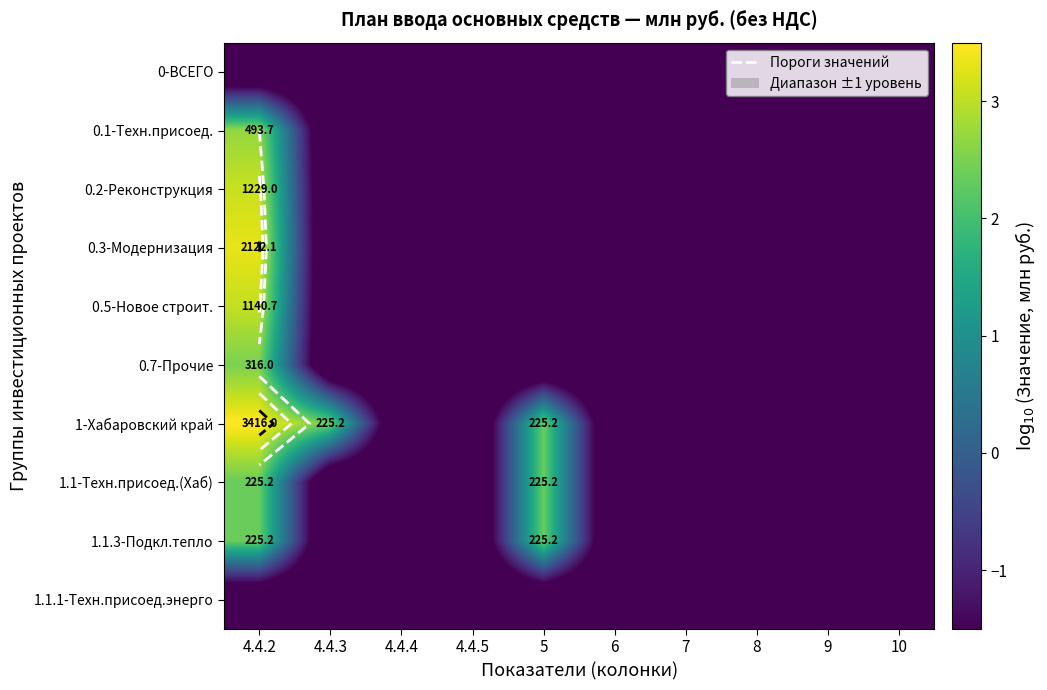

At which category is the sum across all series the highest?

4.4.2